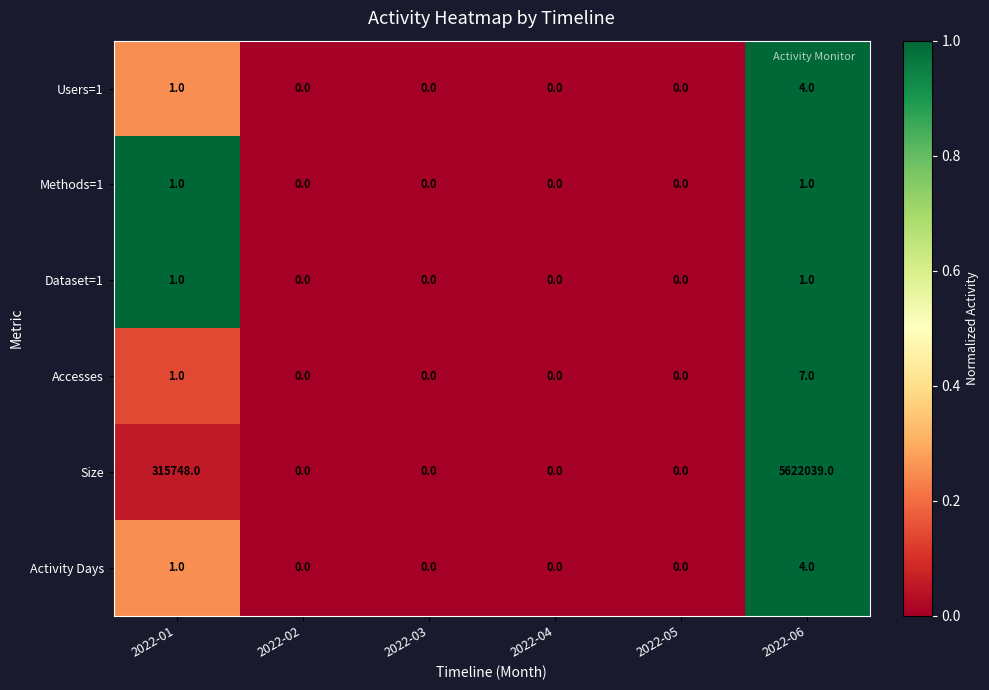

The value of Activity Days at 2022-01 is 2. True or false?

False